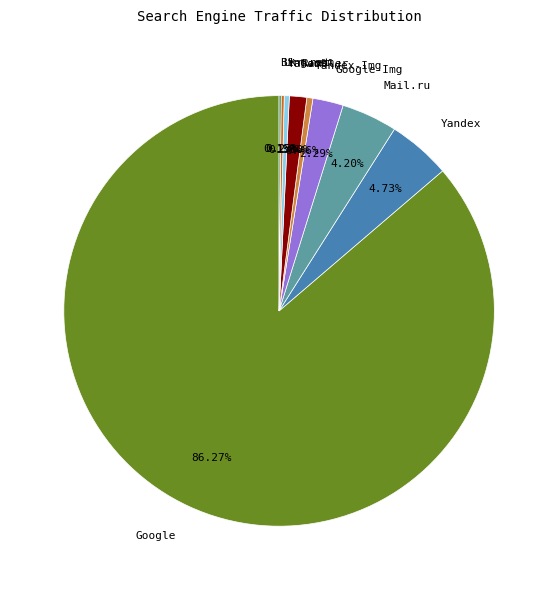

Which category has the biggest portion of the pie?

Google